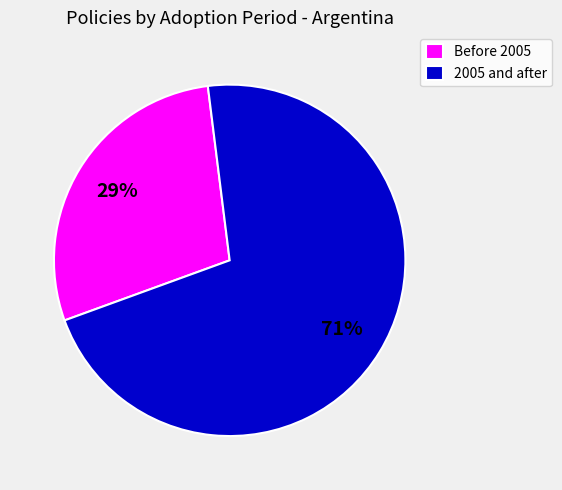

What is the largest slice in the pie chart?

2005 and after